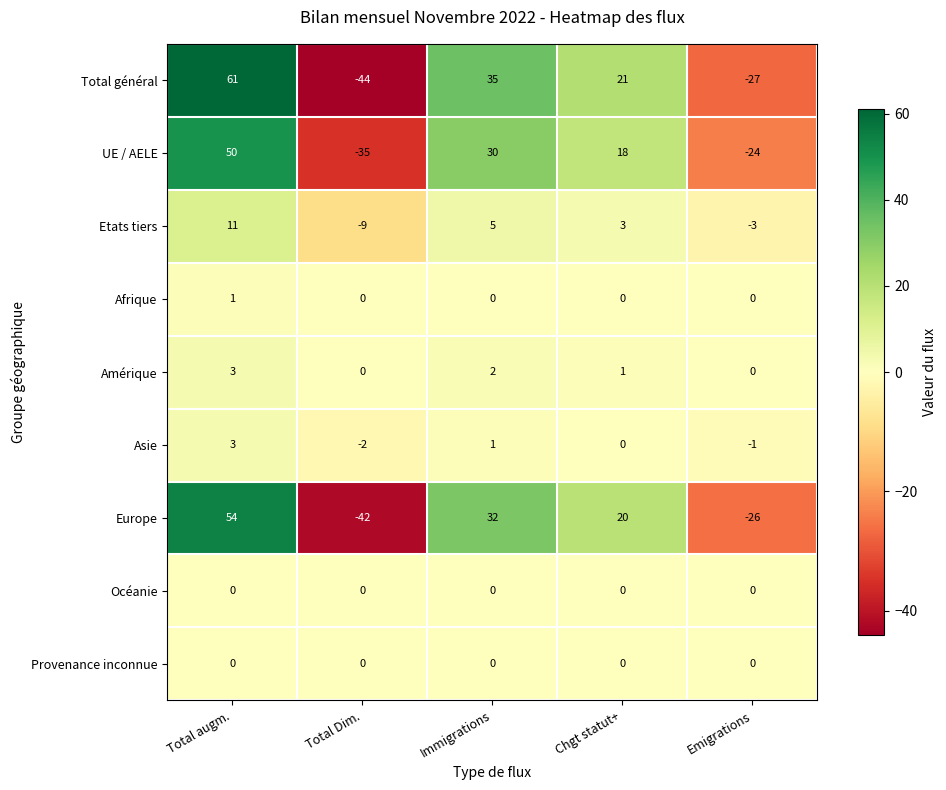

Where does the Total général series first go above 21?

Total augm.